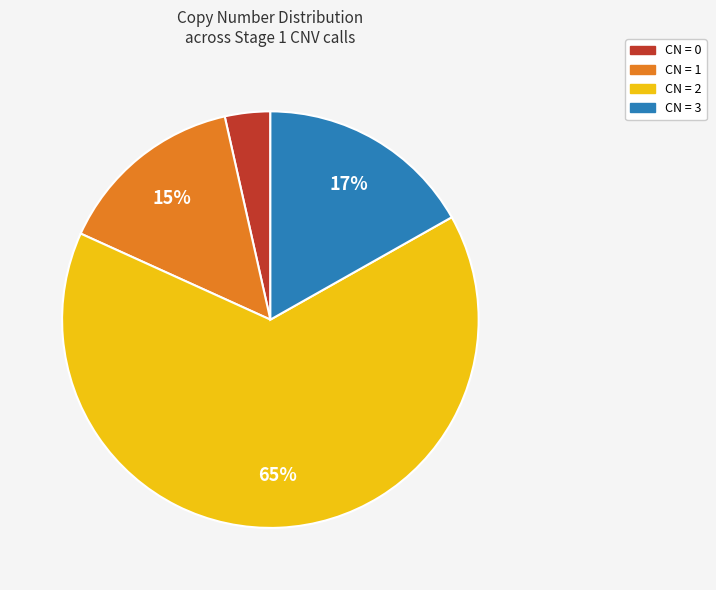

What percentage is the CN = 1 slice, to the nearest percent?

15%